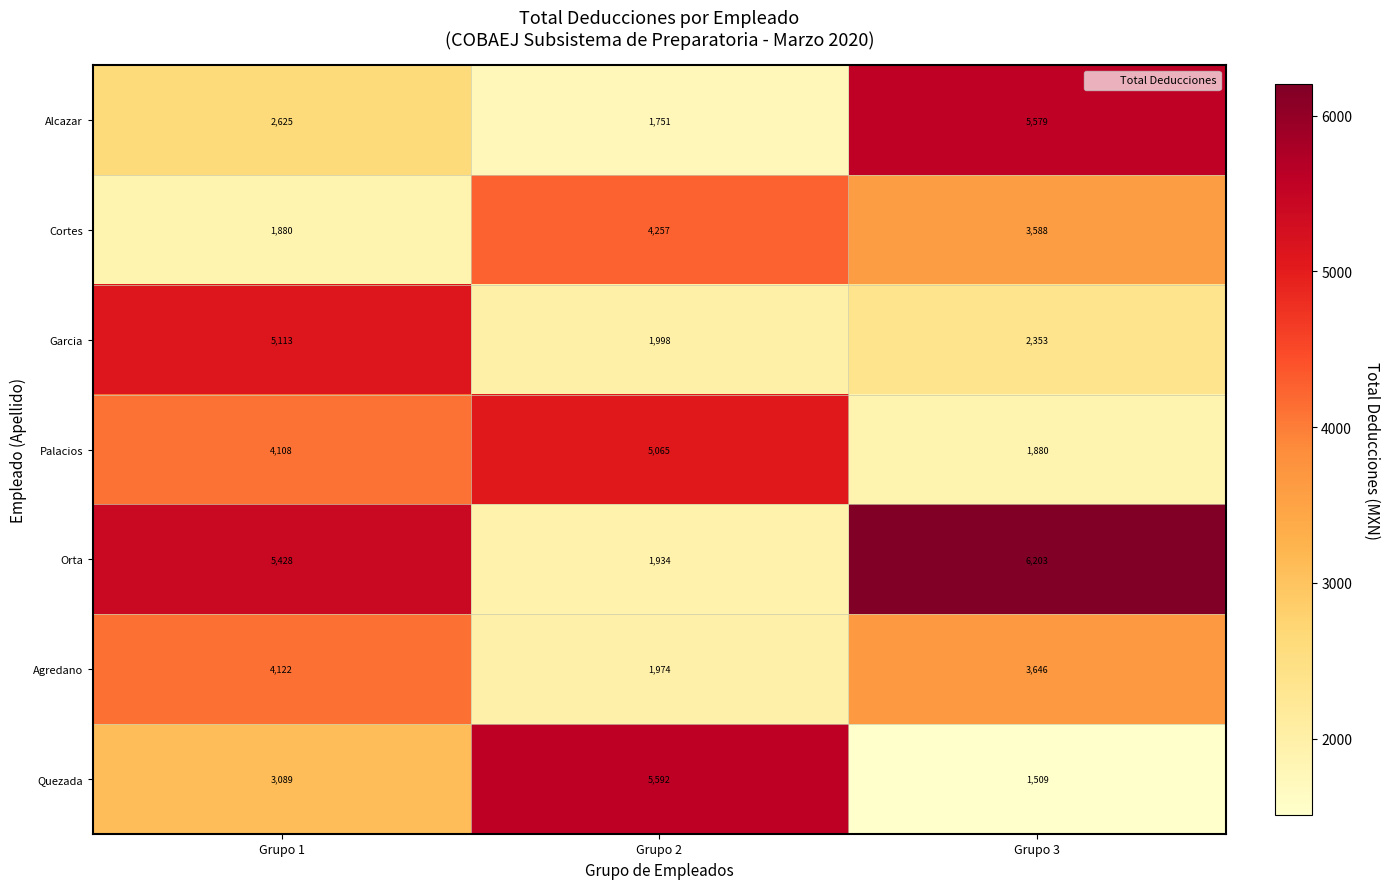

True or false: Alcazar has a value of 2625 at Grupo 1.

True